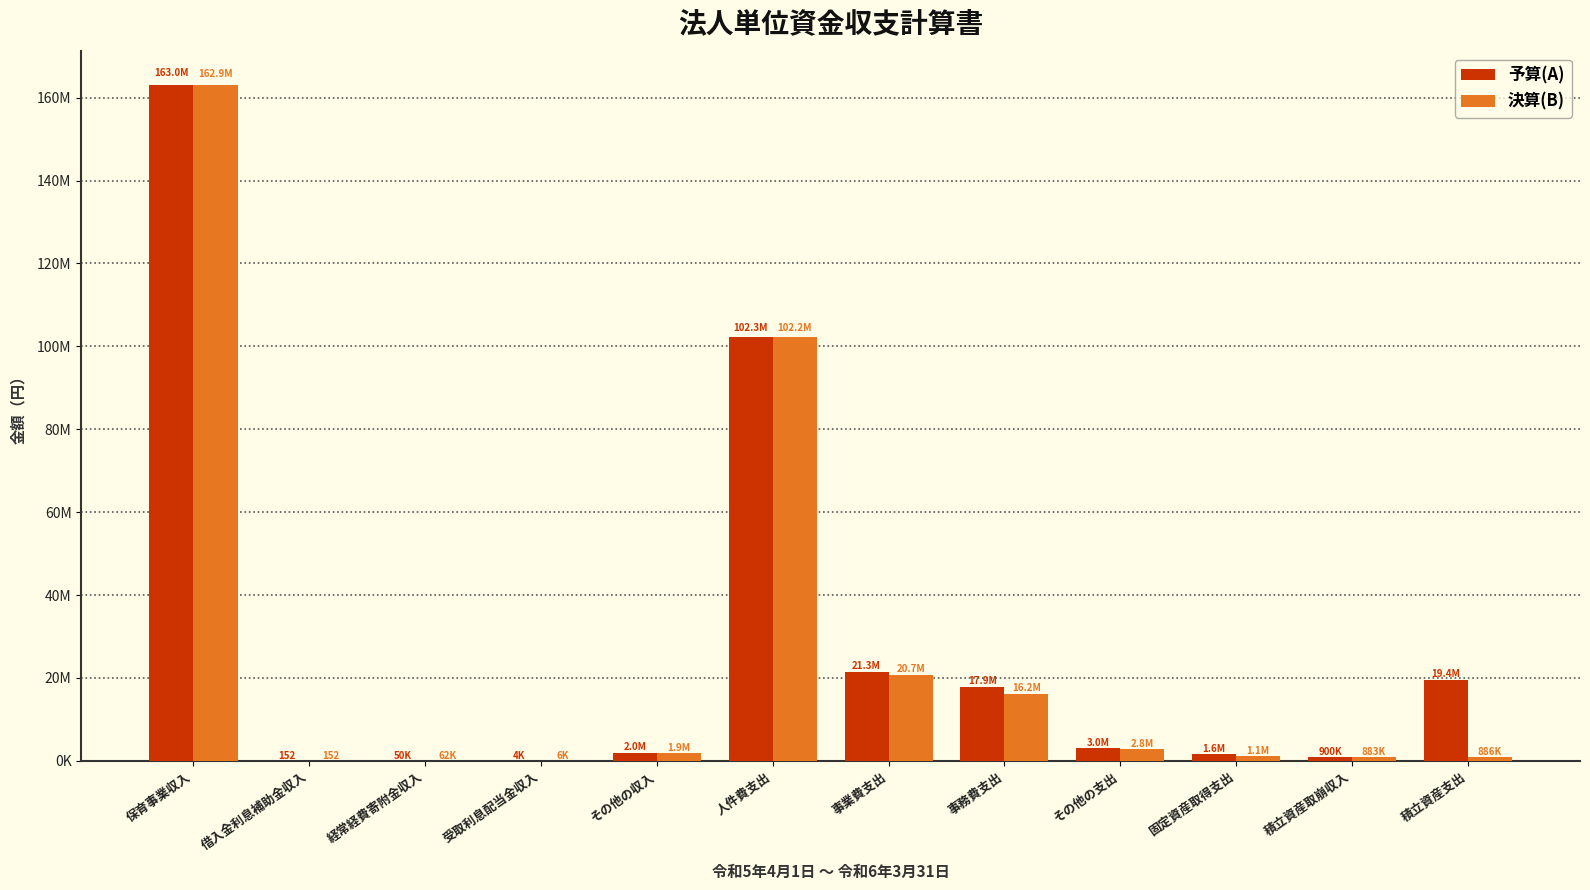

What is the average value of the 決算(B) series?

25810414